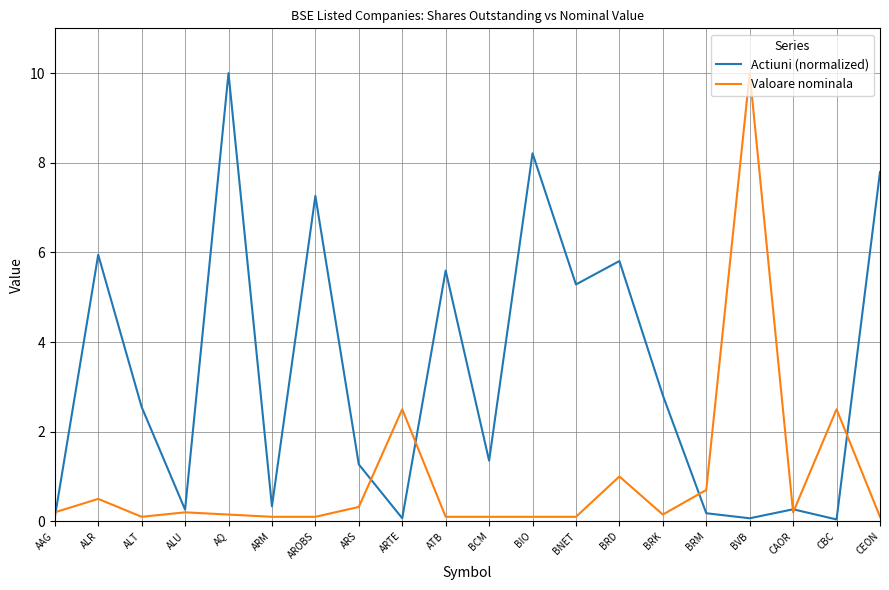

Where is the first local maximum for Valoare nominala?

ALR